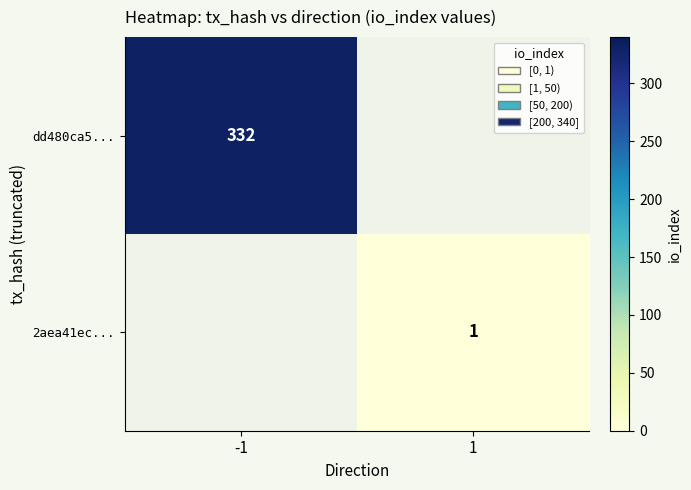

True or false: dd480ca5... has a value of 72 at -1.

False